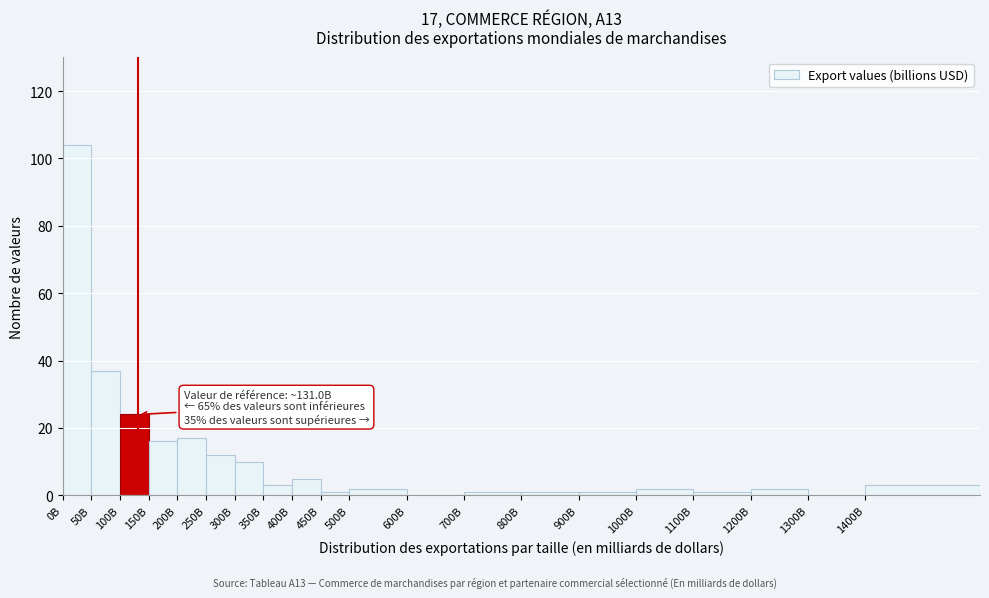

Reading left to right, what are all the values shown in this chart?

0B=104	50B=37	100B=24	150B=16	200B=17	250B=12	300B=10	350B=3	400B=5	450B=1	500B=2	600B=0	700B=1	800B=1	900B=1	1000B=2	1100B=1	1200B=2	1300B=0	1400B=3